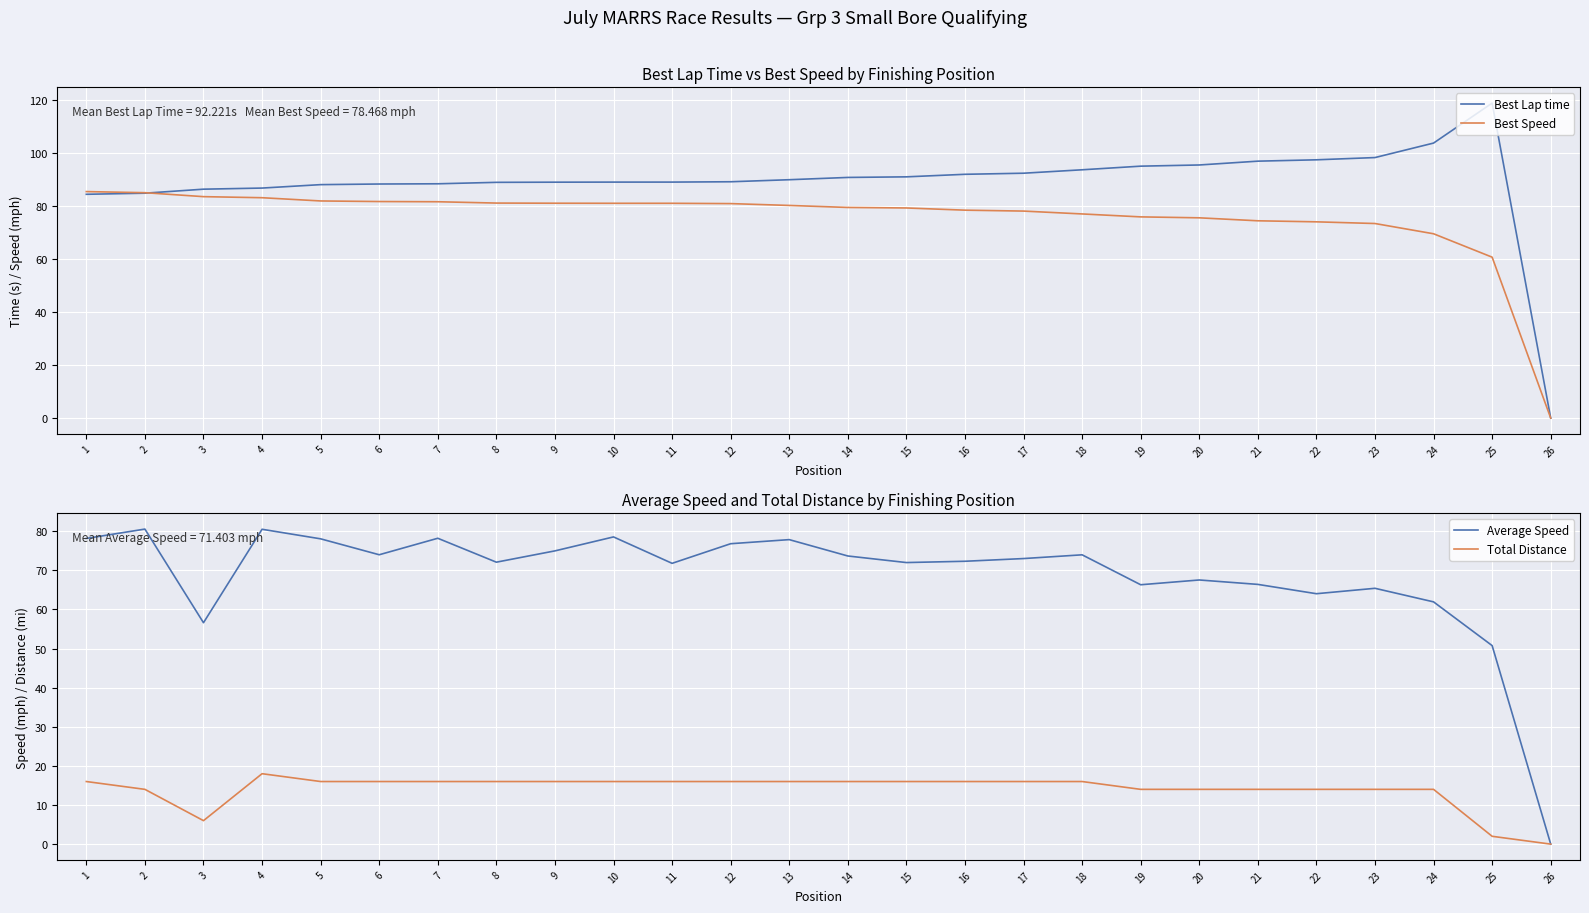

Reading left to right, list all the values displayed in this chart.

Best Lap time: 84.3	84.8	86.3	86.7	88.0	88.2	88.3	88.8	88.9	88.9	88.9	89.1	89.8	90.7	90.9	91.9	92.3	93.6	94.9	95.4	96.8	97.3	98.2	103.6	118.7	0.0
Best Speed: 85.4	84.9	83.5	83.1	81.8	81.6	81.5	81.0	81.0	81.0	81.0	80.8	80.1	79.4	79.2	78.4	78.0	76.9	75.8	75.5	74.4	74.0	73.3	69.5	60.6	0.0
Average Speed: 78.1	80.5	56.6	80.5	78.0	74.0	78.2	72.1	75.0	78.5	71.8	76.8	77.8	73.7	72.0	72.3	73.0	74.0	66.3	67.5	66.4	64.0	65.4	61.9	50.7	0.0
Total Distance: 16.0	14.0	6.0	18.0	16.0	16.0	16.0	16.0	16.0	16.0	16.0	16.0	16.0	16.0	16.0	16.0	16.0	16.0	14.0	14.0	14.0	14.0	14.0	14.0	2.0	0.0